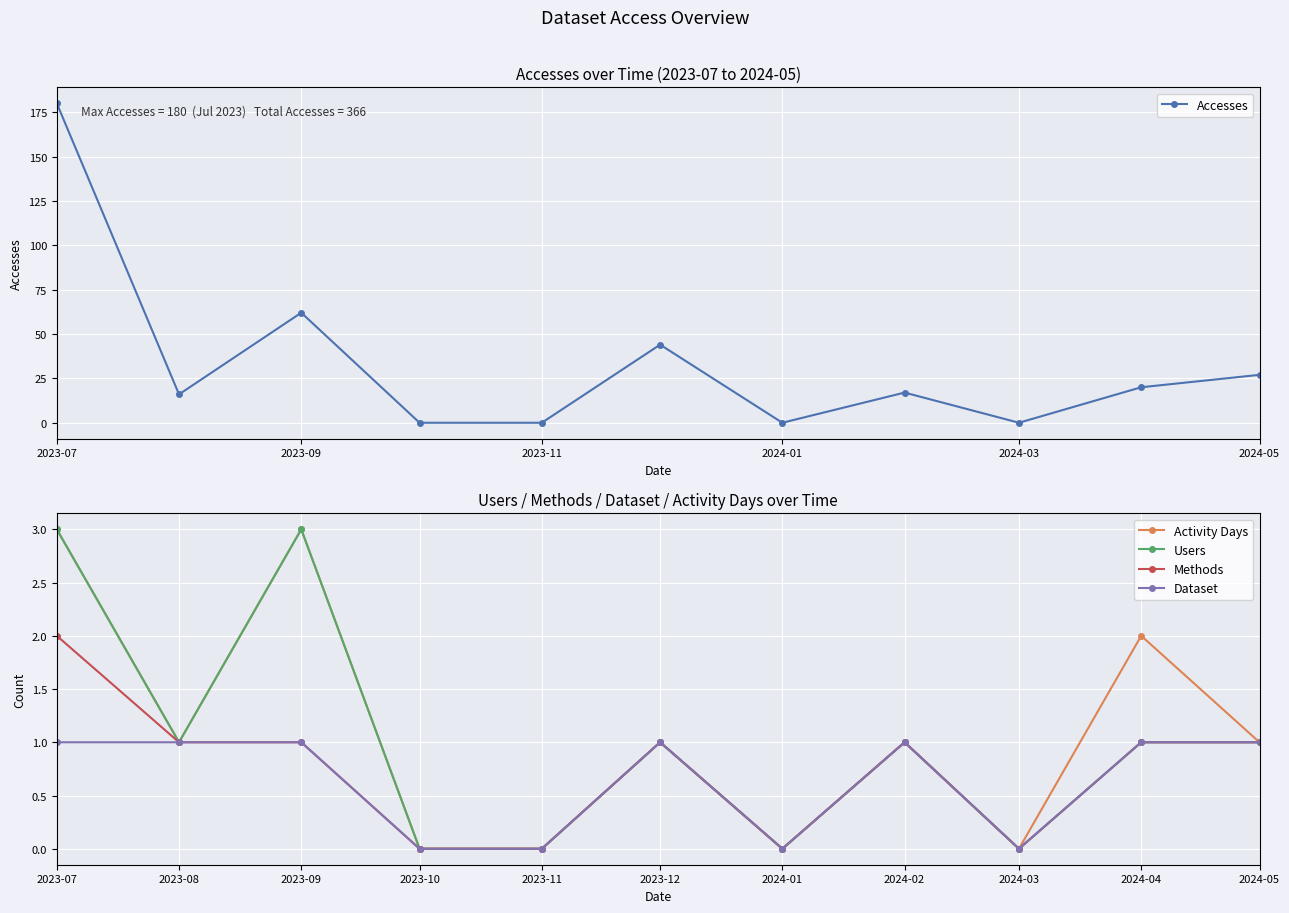

How many interior local peaks does the Activity Days series have?

4